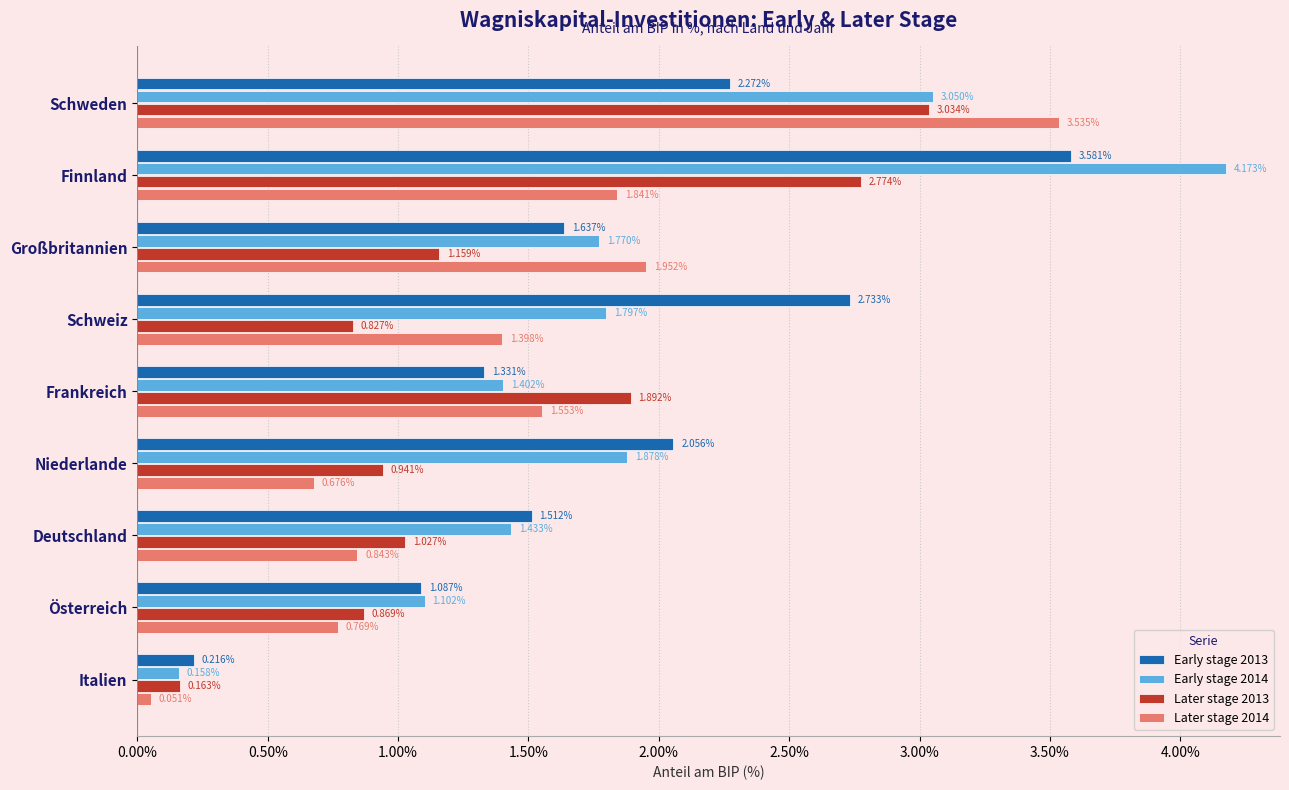

What are all the series names shown in the legend?

Early stage 2013, Early stage 2014, Later stage 2013, Later stage 2014